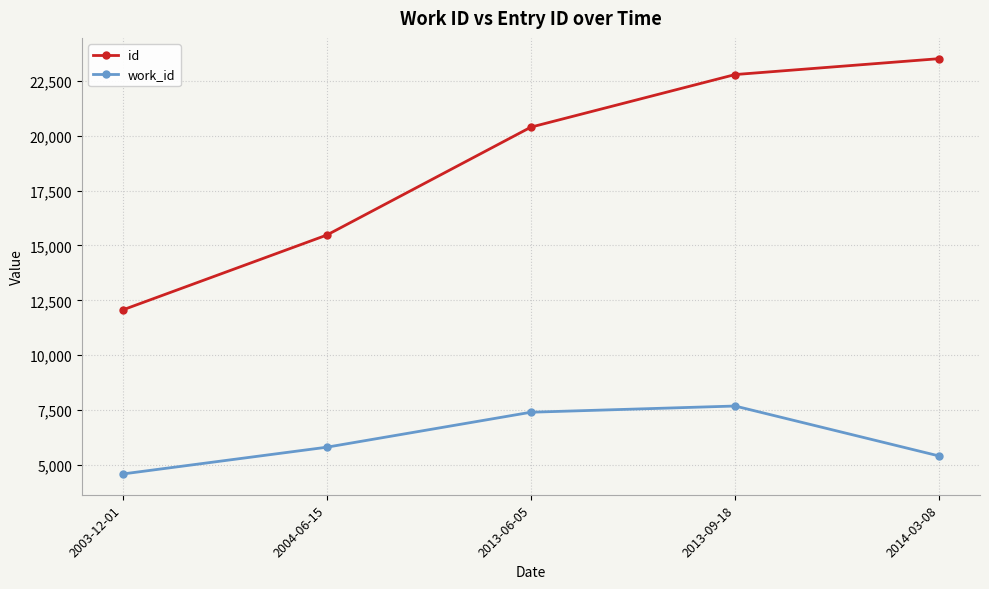

The id series shows 15476 at 2004-06-15. True or false?

True